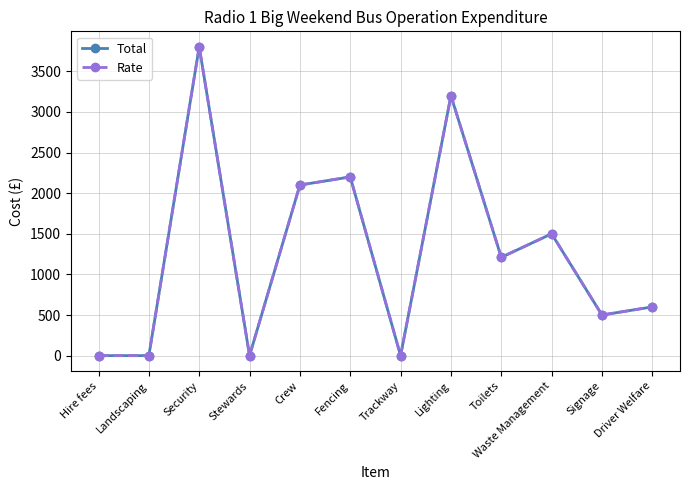

Is this an area chart (filled region under the line)?

No